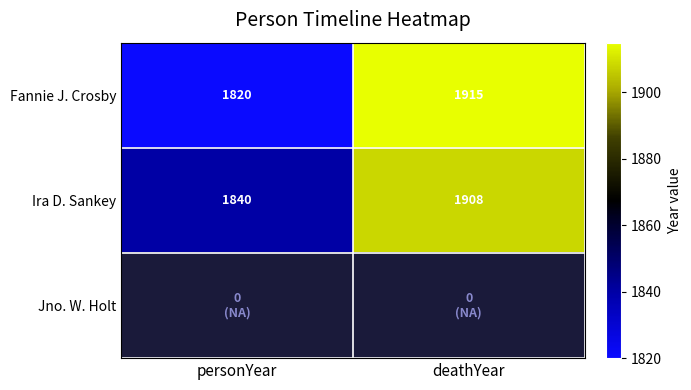

What is the approximate value of Fannie J. Crosby at deathYear?

1915